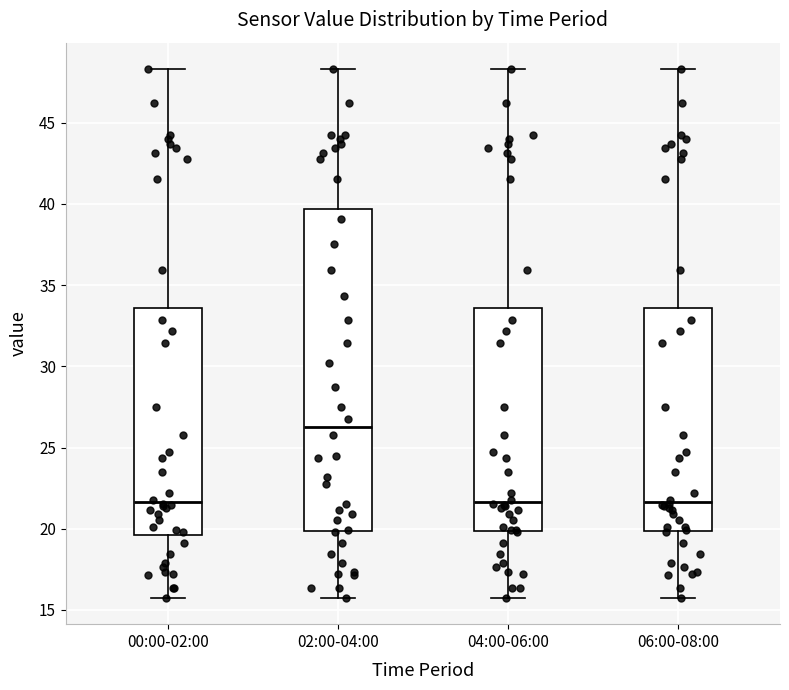

Which box's median line is the highest?

02:00-04:00